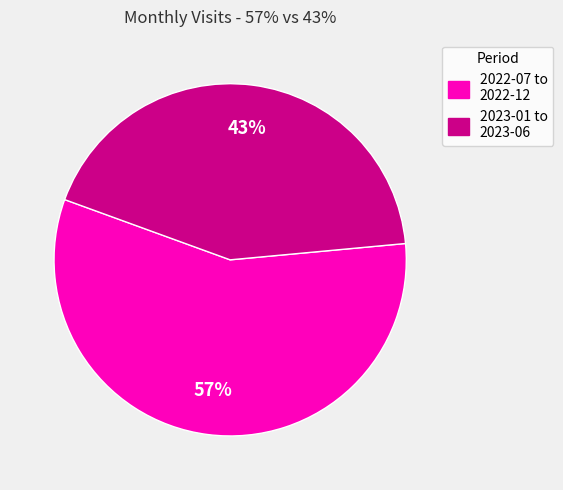

To the nearest percent, what is the difference between the largest and smallest slice percentages?

14%